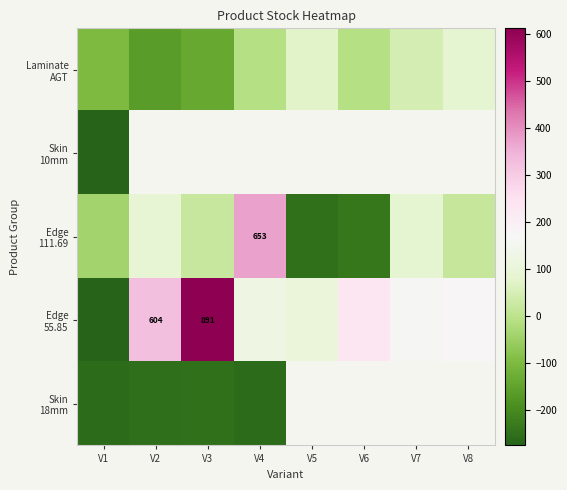

At which category does the chart reach its minimum across all series?

V1